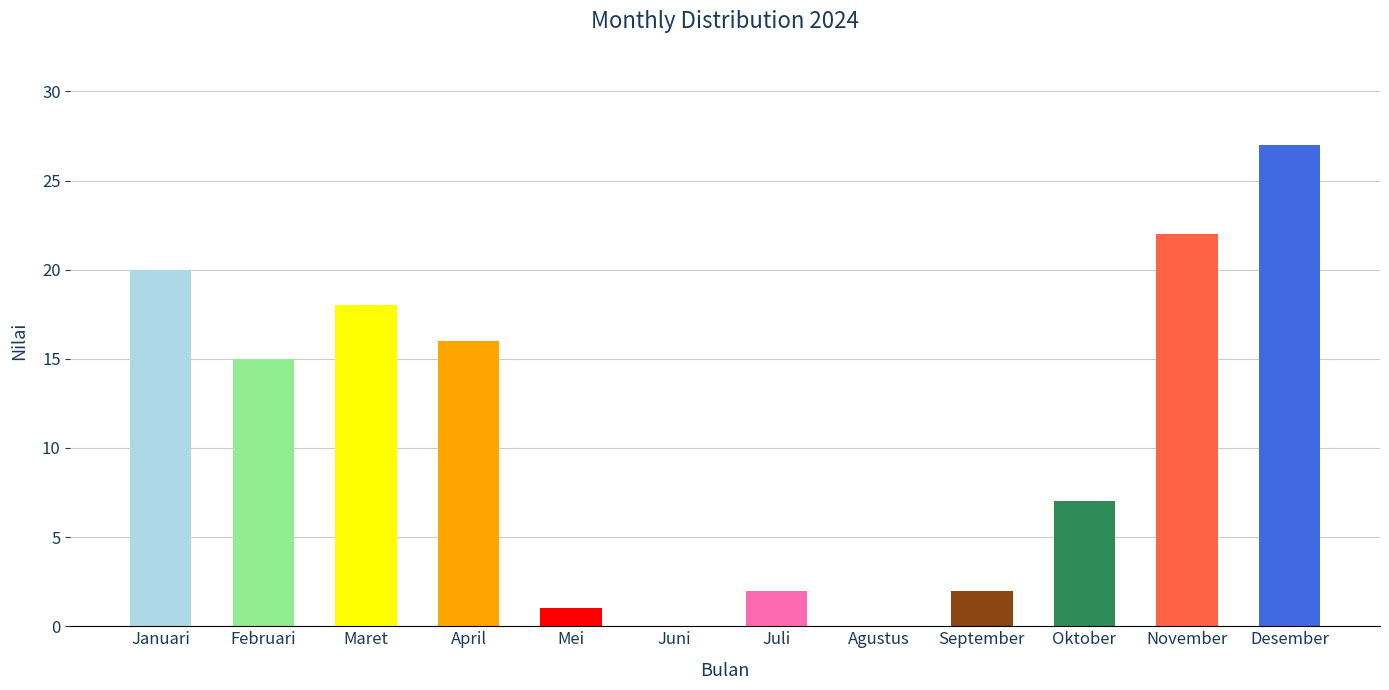

Where is the data nearest to the value 13?

Februari